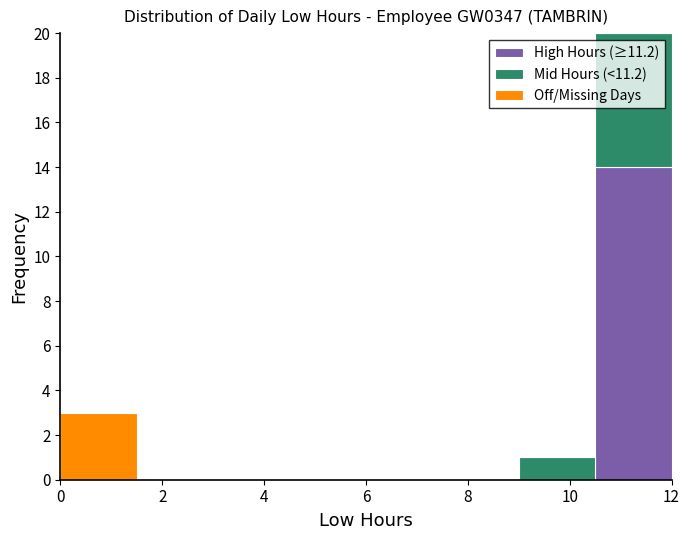

What is the total height of the stacked bar covering 0.0 to 1.5 on the x-axis? Neither the bar edges nor the heights are printed on the chart, so give them approximately, as read against the axes.

3